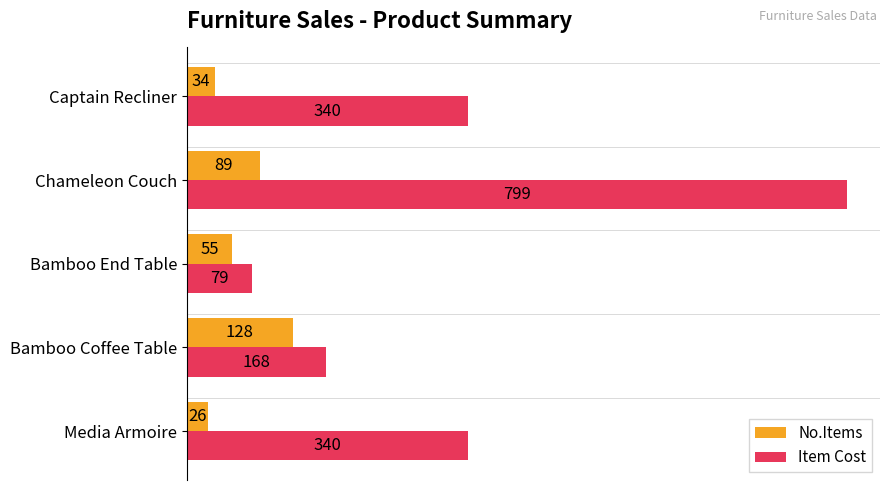

Rank the series by their maximum value, from lowest to highest.

No.Items, Item Cost